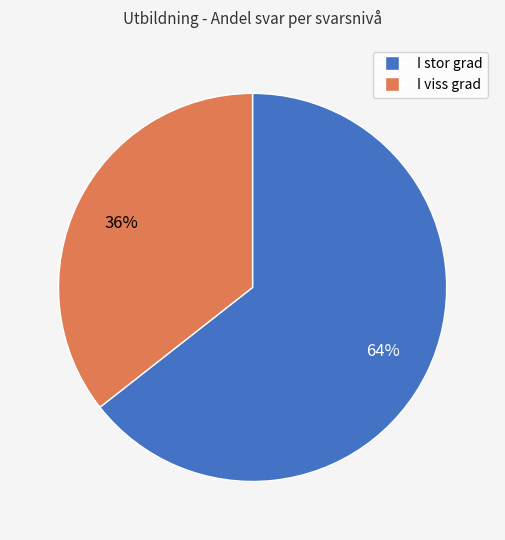

To the nearest percent, what portion does I viss grad represent?

36%